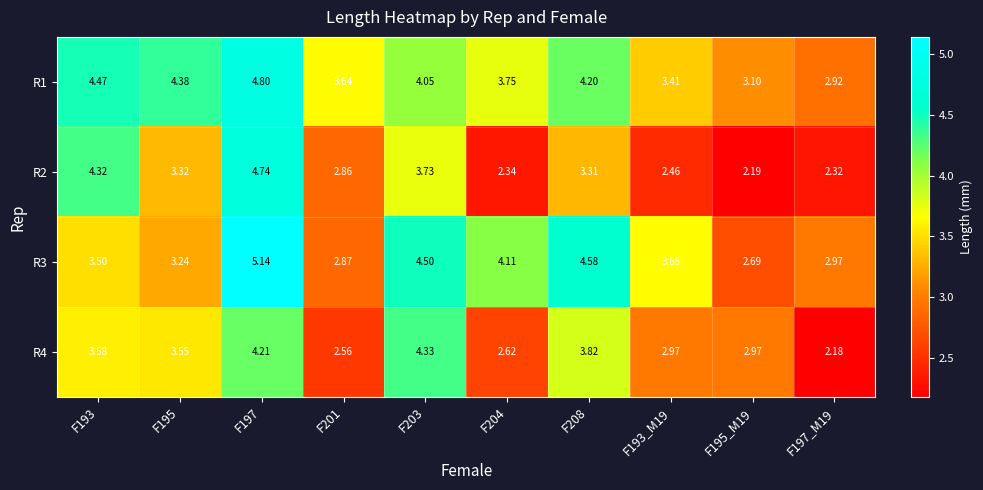

What is the total value across all series at F204?

12.8